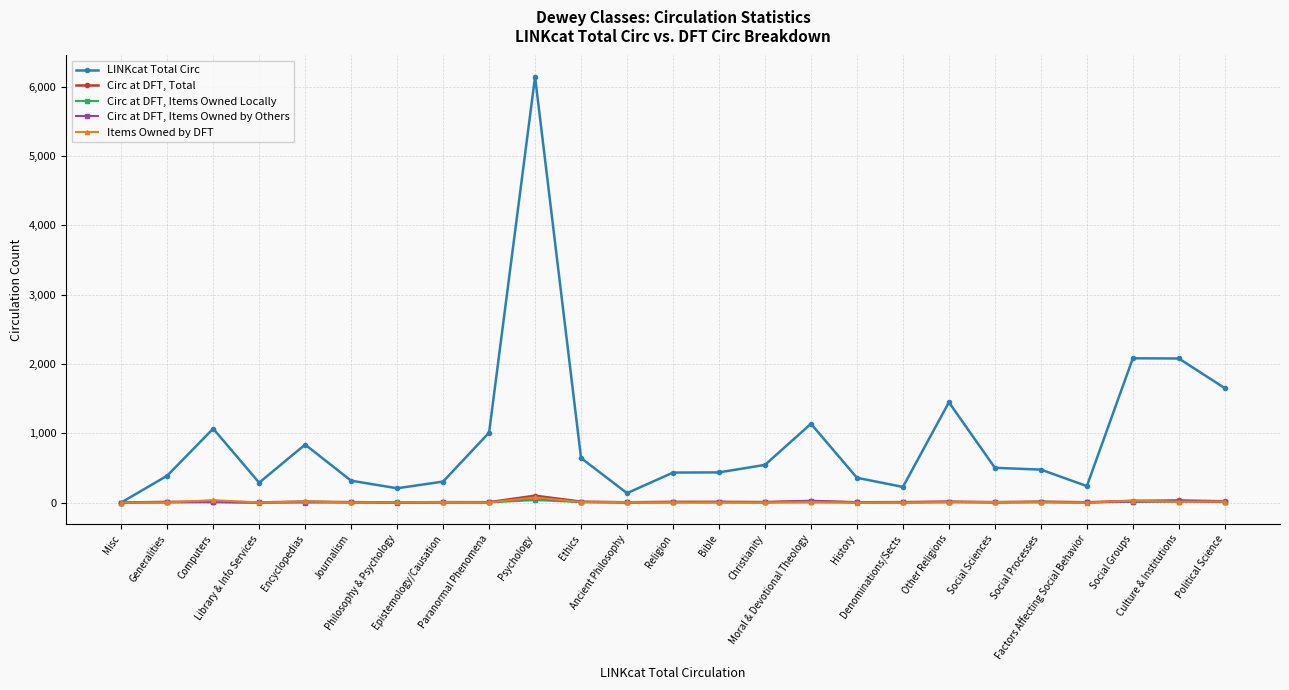

Which series has the largest range (max minus min)?

LINKcat Total Circ